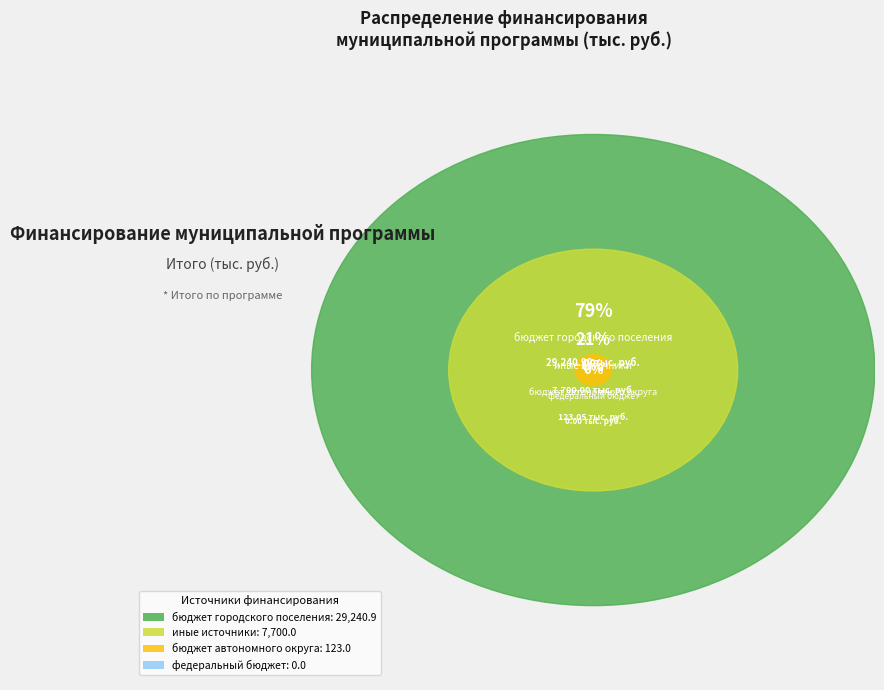

Which has a higher value, бюджет автономного округа or федеральный бюджет?

бюджет автономного округа